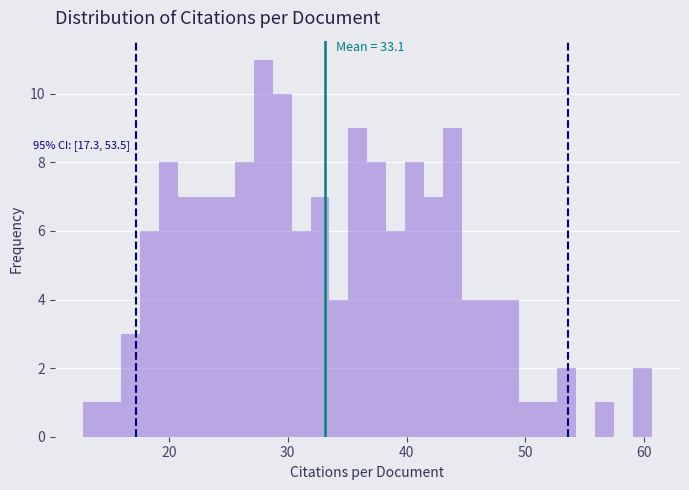

Around what value on the x-axis is the tallest bar? Give the approximate position of its centre, as read against the axis.

28